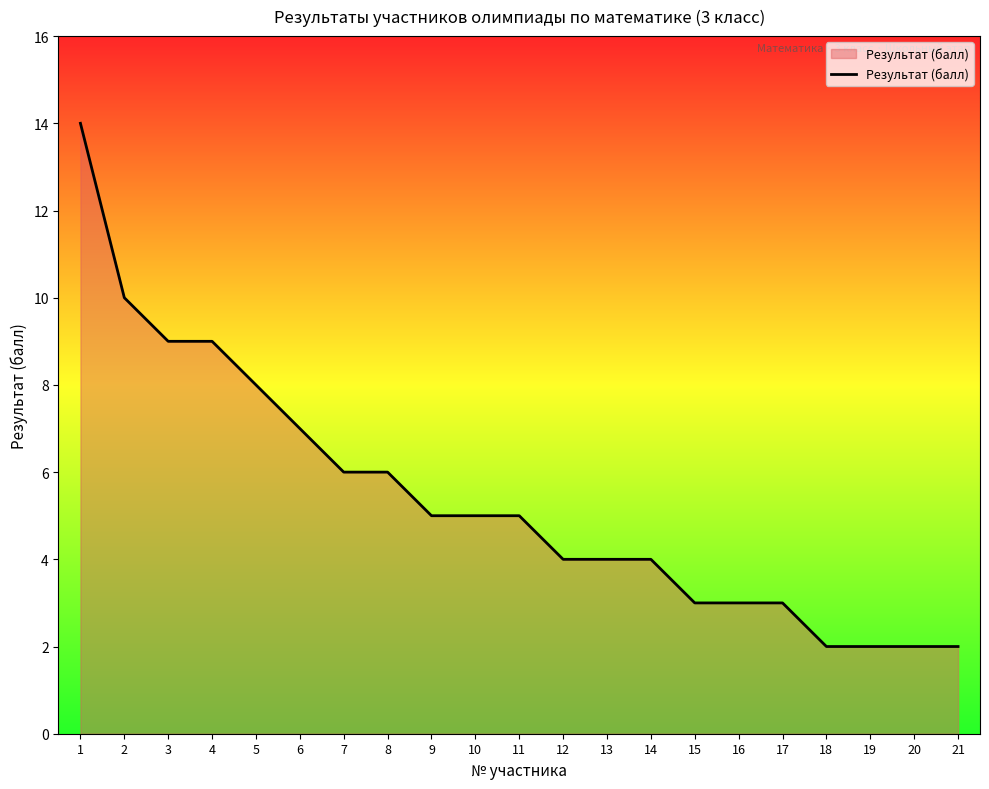

What is the maximum value shown in the chart?

14